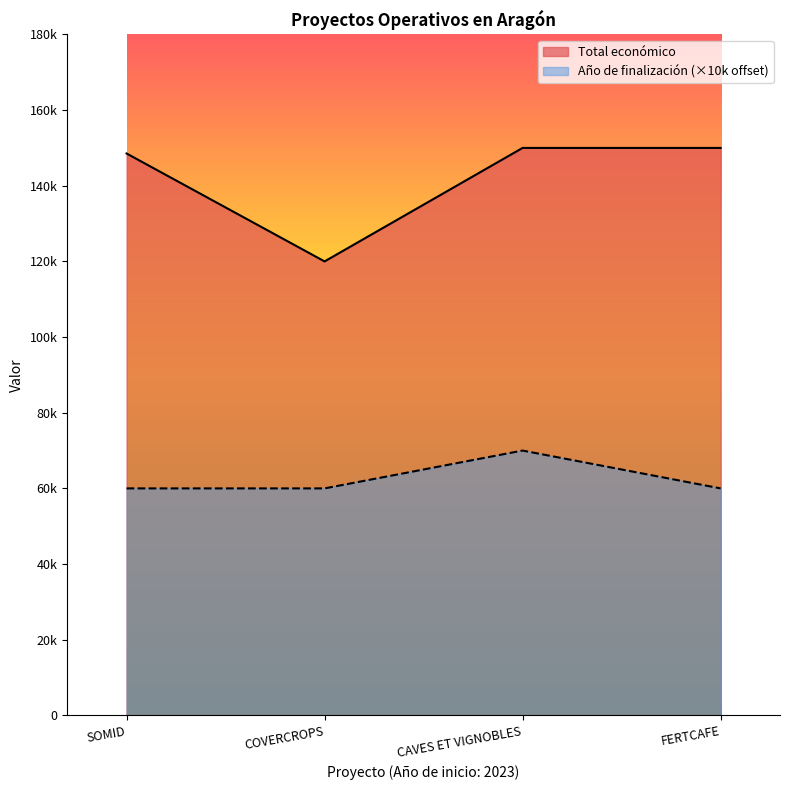

True or false: Total económico has more than 2 points higher than both neighbors.

False